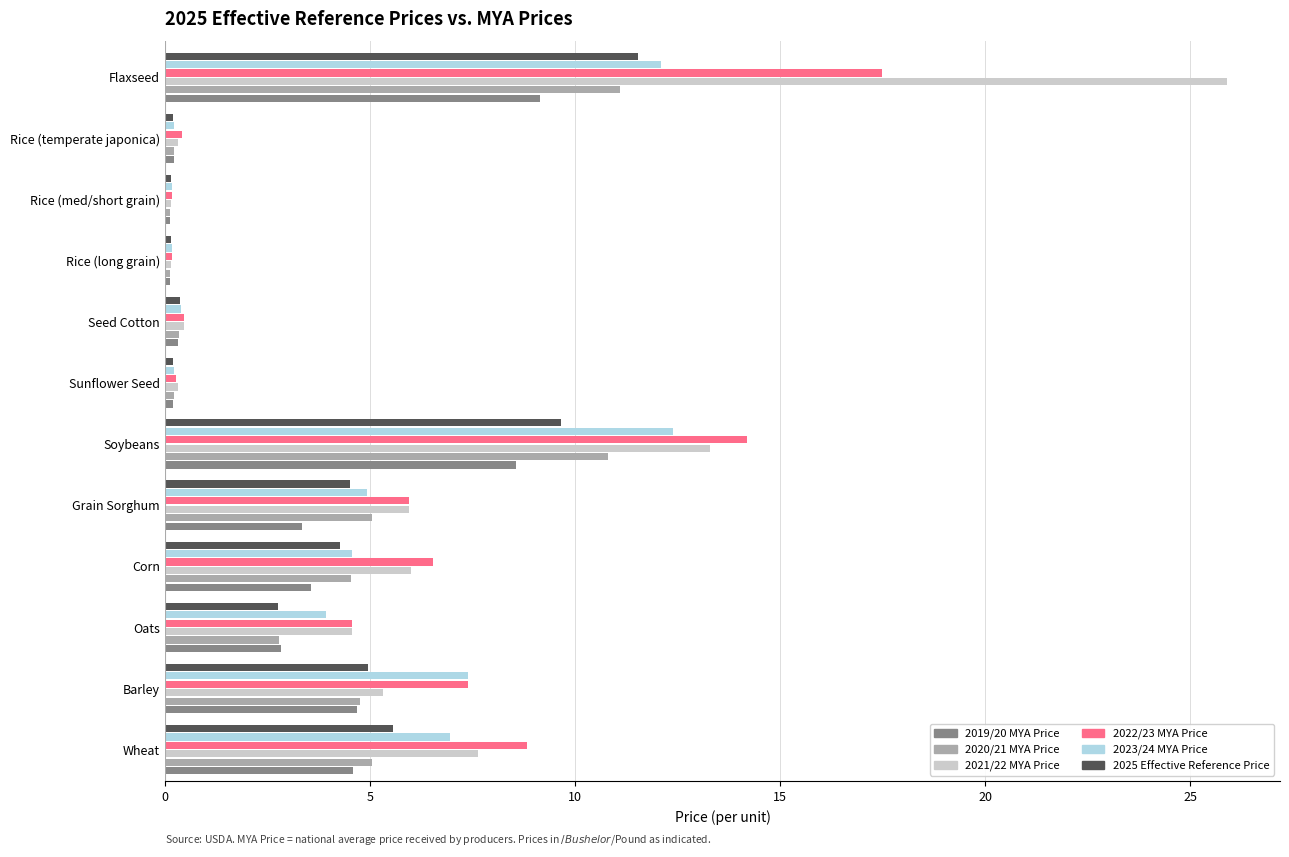

What is the maximum value for 2022/23 MYA Price?

17.5